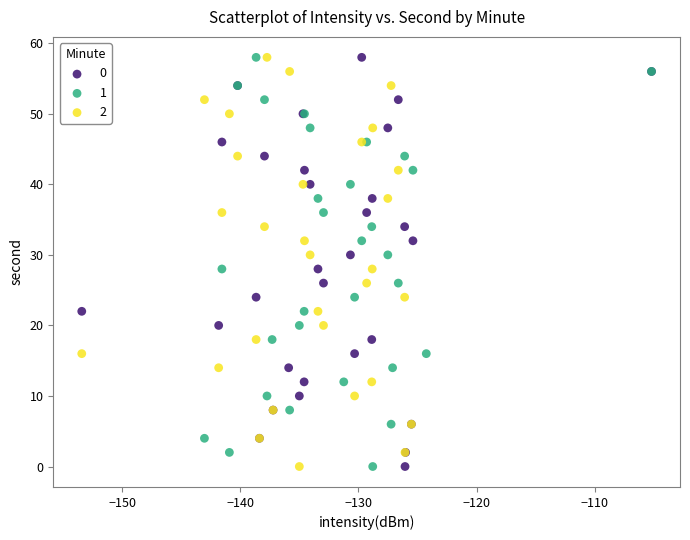

What are all the series names shown in the legend?

0, 1, 2